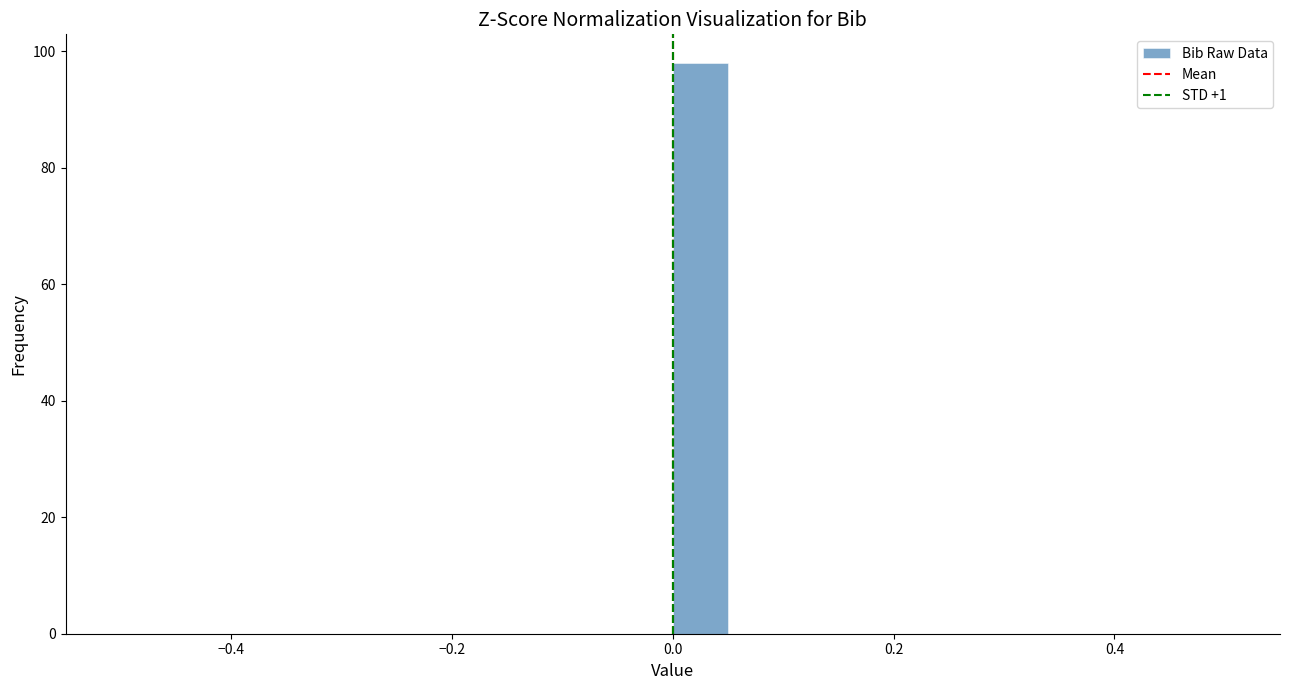

Around what value on the x-axis is the tallest bar? Give the approximate position of its centre, as read against the axis.

0.02